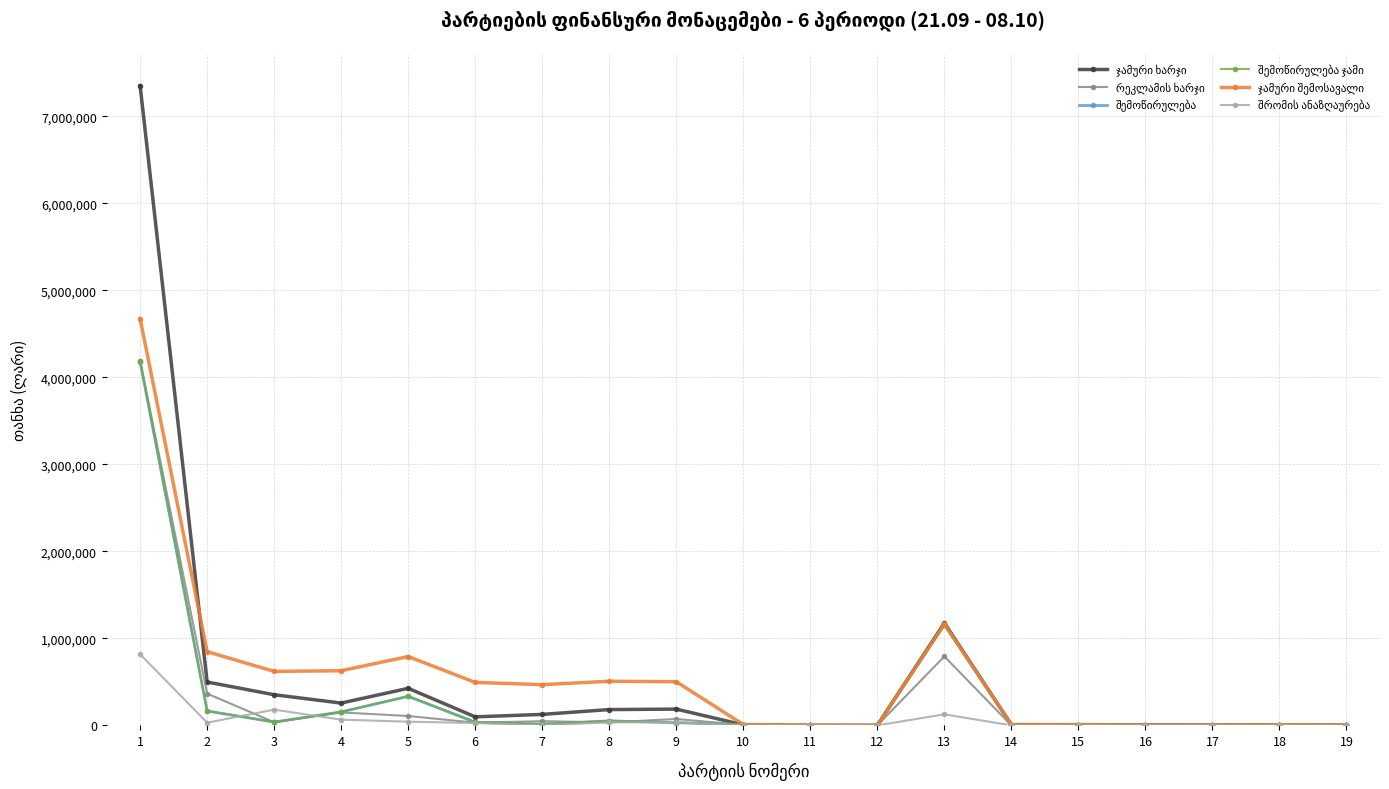

Does the chart display data point markers on the line(s)?

Yes